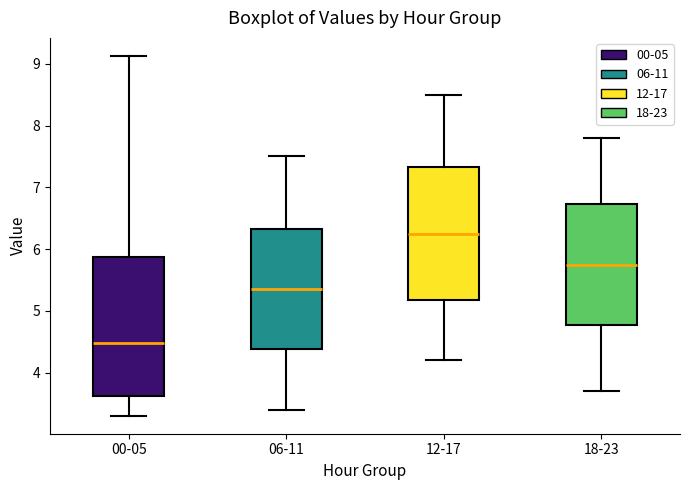

Reading left to right, read every box against the y-axis: the position of its median line, the range the box covers, and the ends of its whiskers. The values are not printed on the chart, so give them approximately, as read against the axis.

00-05: median 4.5, box 3.6 to 5.9, whiskers 3.3 to 9.1
06-11: median 5.4, box 4.4 to 6.3, whiskers 3.4 to 7.5
12-17: median 6.3, box 5.2 to 7.3, whiskers 4.2 to 8.5
18-23: median 5.8, box 4.8 to 6.7, whiskers 3.7 to 7.8